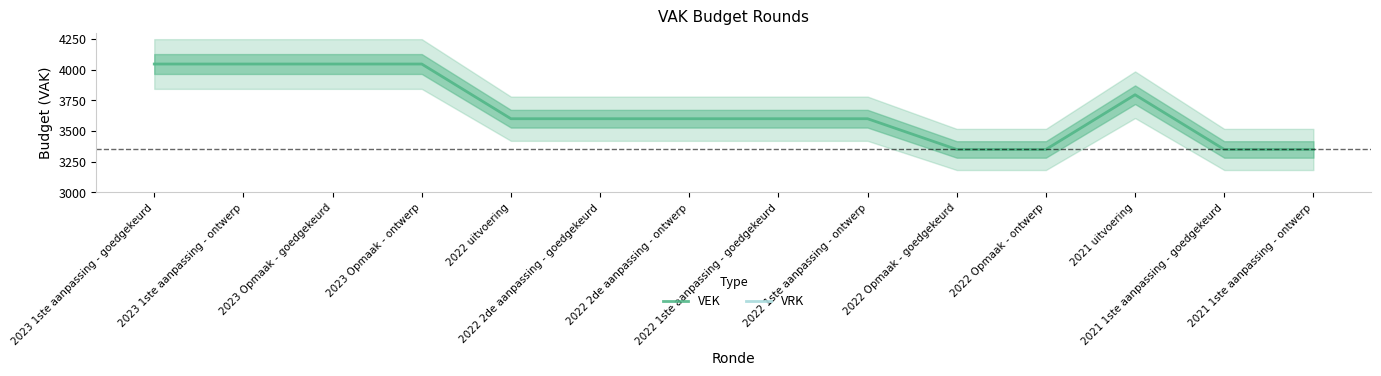

What is the highest value of the VEK series?

4045